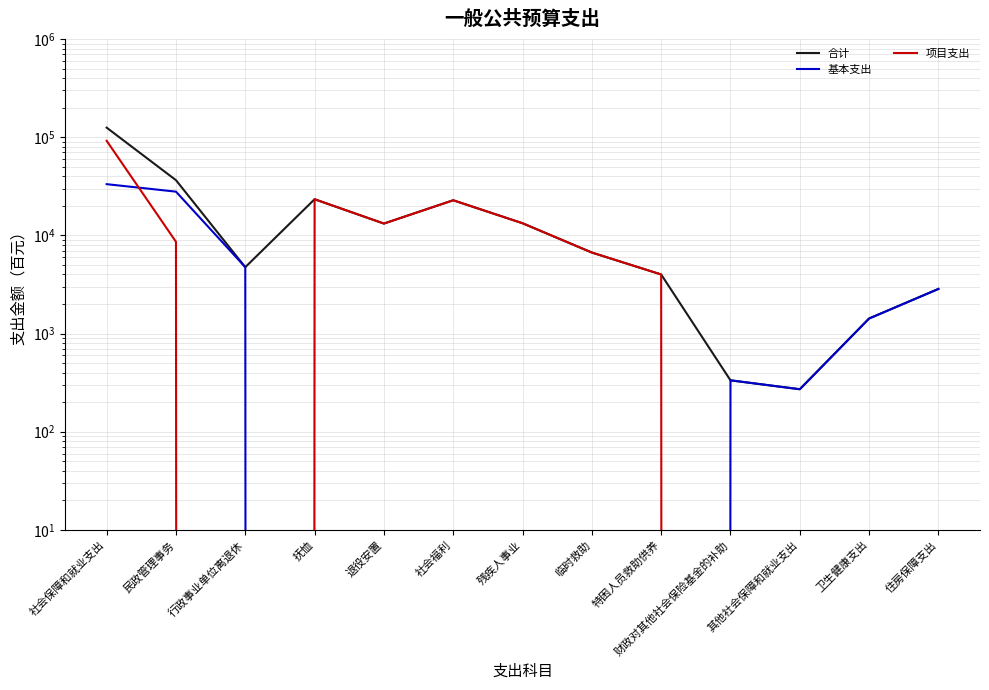

Rank the series by their average value, from highest to lowest.

合计, 项目支出, 基本支出